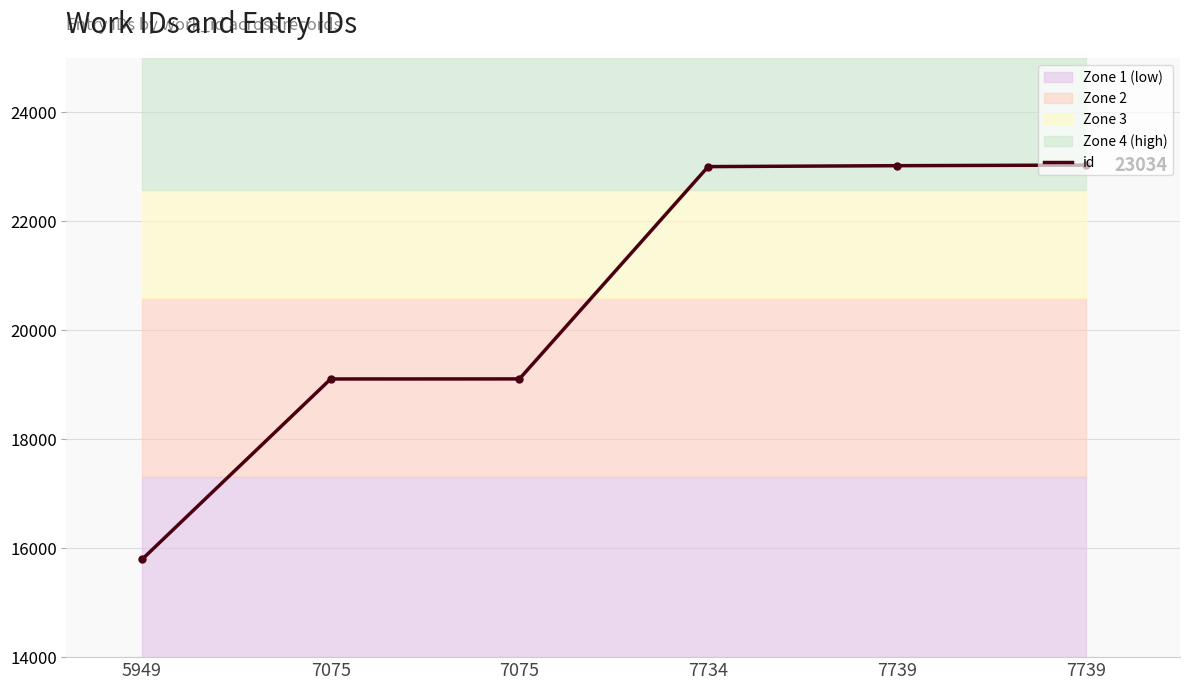

Read the value at 7734, to the nearest 50.

23000